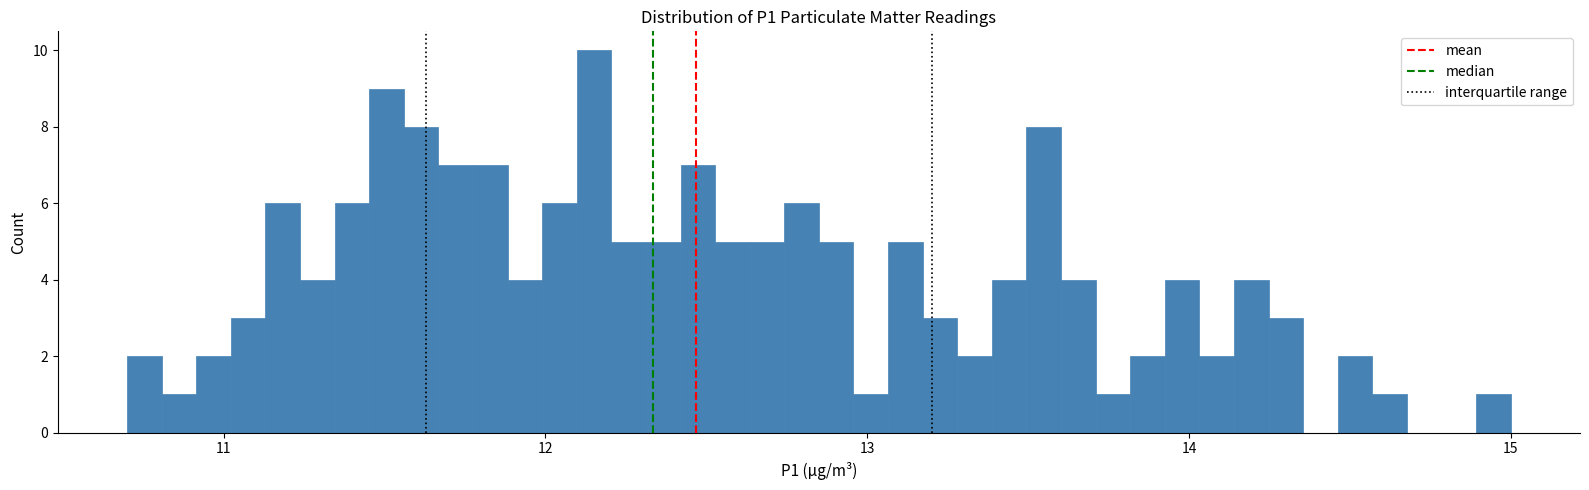

Around what value on the x-axis is the tallest bar? Give the approximate position of its centre, as read against the axis.

12.2